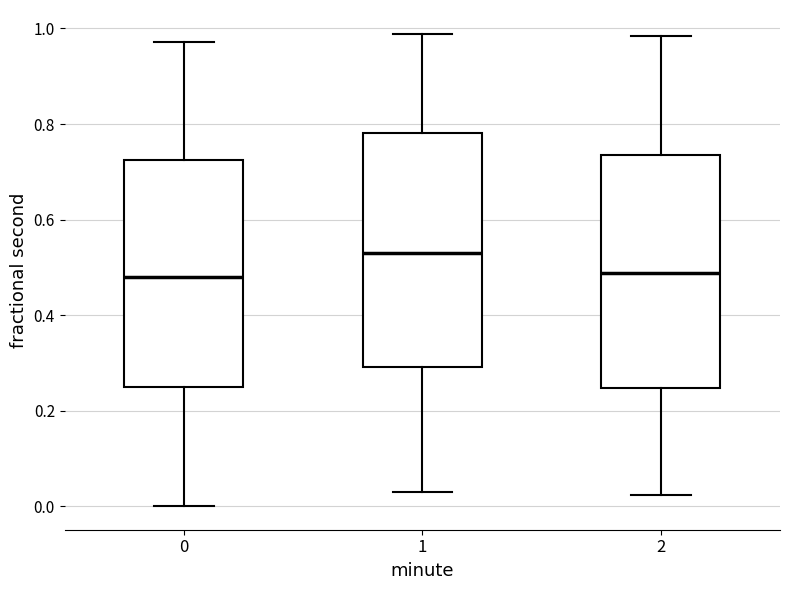

Where is the lower edge of the box at x = 2 on the y-axis? The values are not printed on the chart, so give them approximately, as read against the axis.

0.24